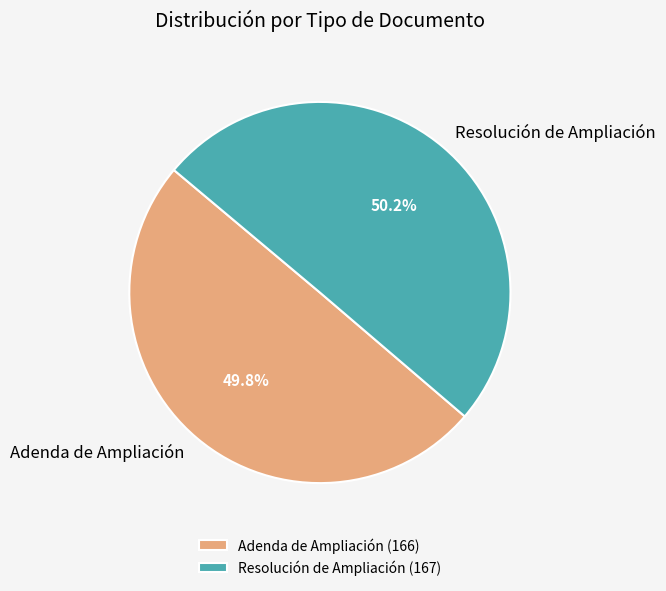

True or false: Resolución de Ampliación accounts for 63% of the total.

False